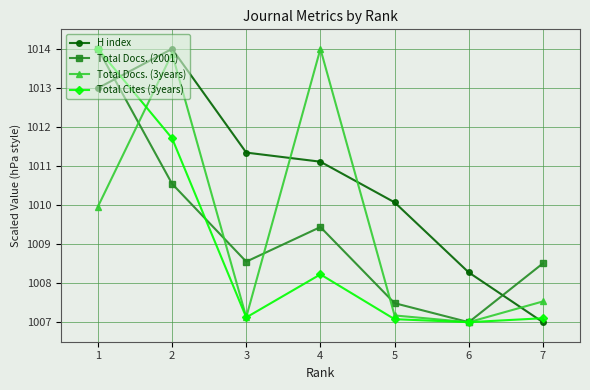

What is the maximum value for H index?

1014.0